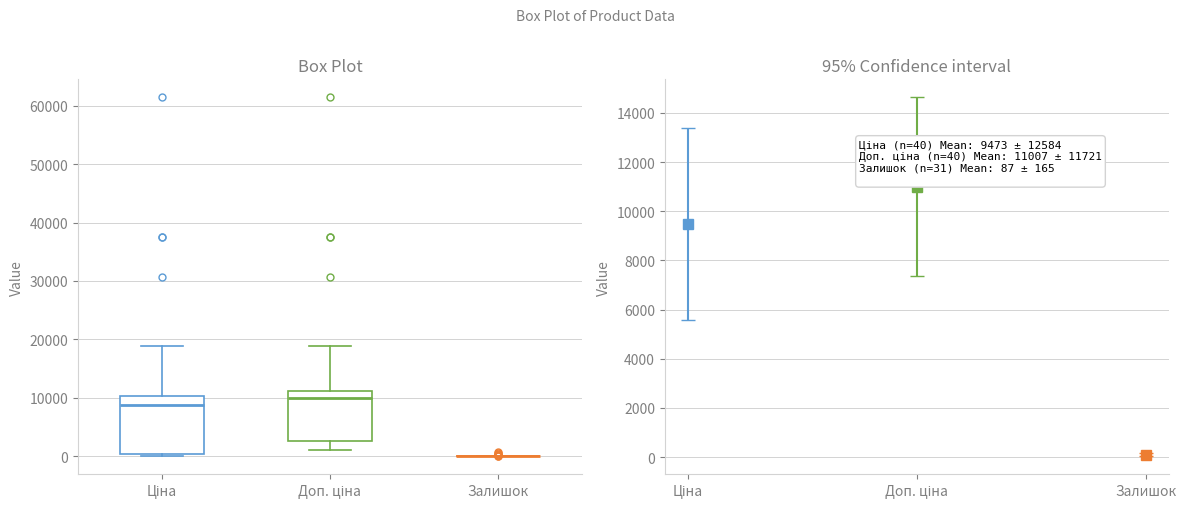

Where does the lower whisker of the box for Доп. ціна end on the y-axis? The values are not printed on the chart, so give them approximately, as read against the axis.

1000